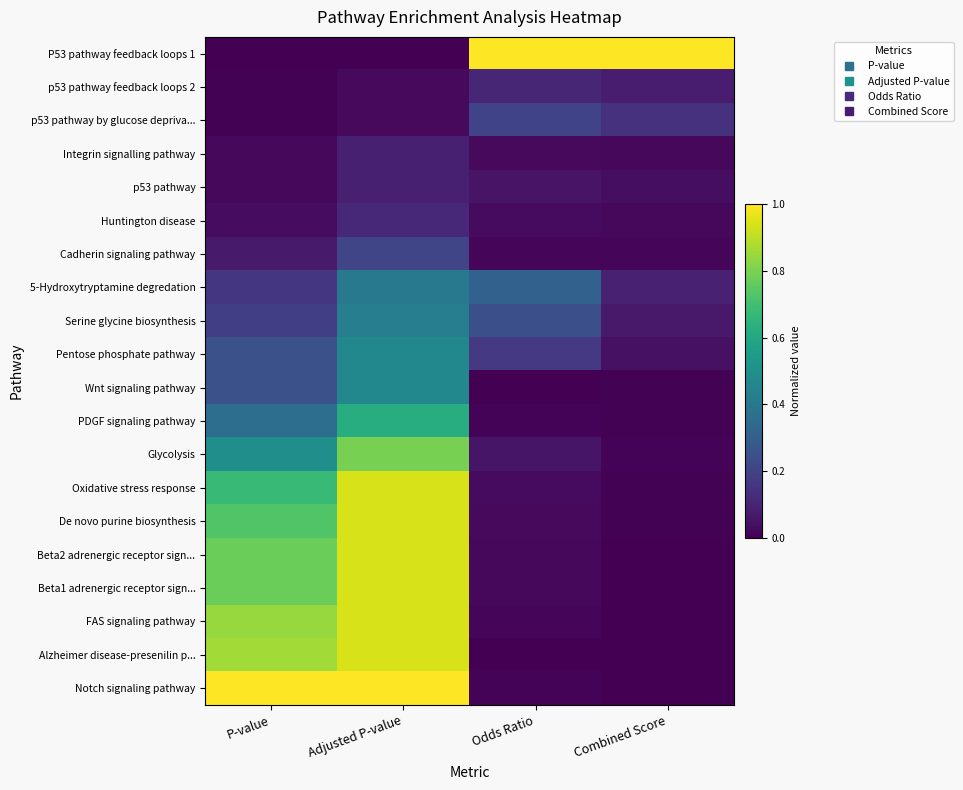

How many categories are shown in the chart?

4